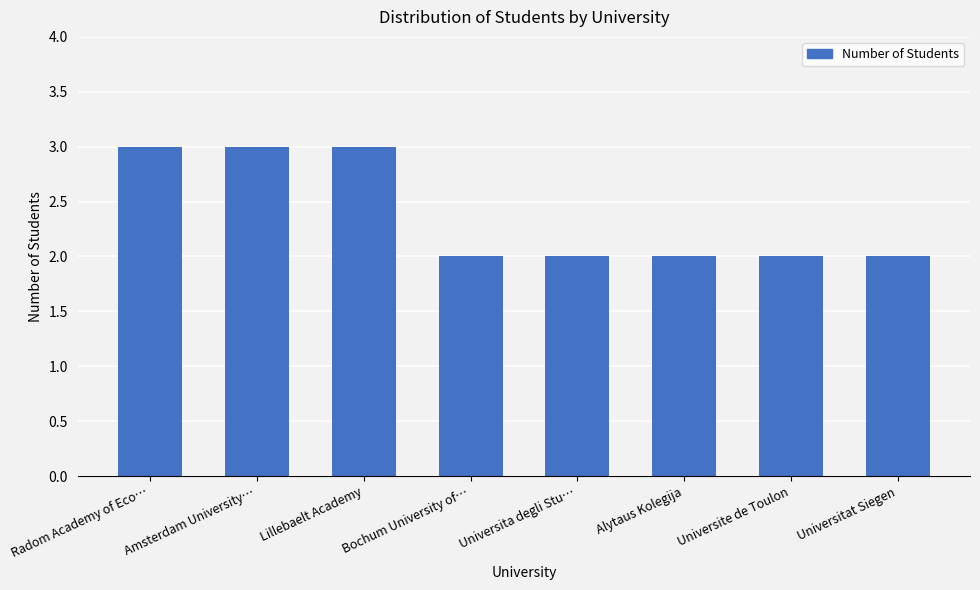

What is the average value?

2